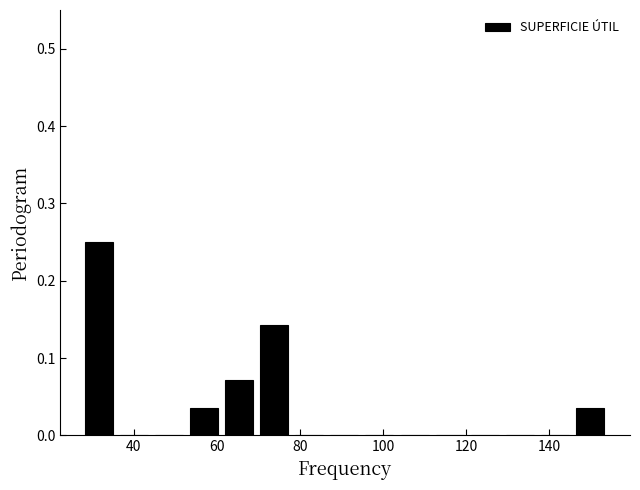

Which range on the x-axis has the tallest bar?

28 to 36